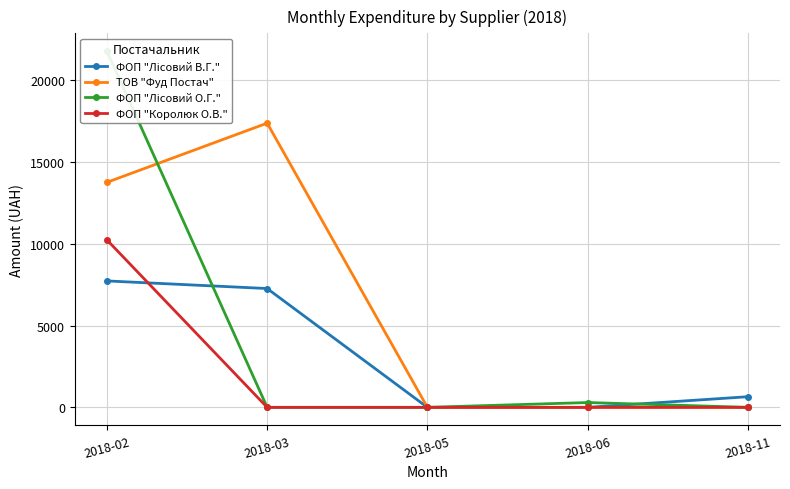

Where is the first local maximum for ТОВ "Фуд Постач"?

2018-03